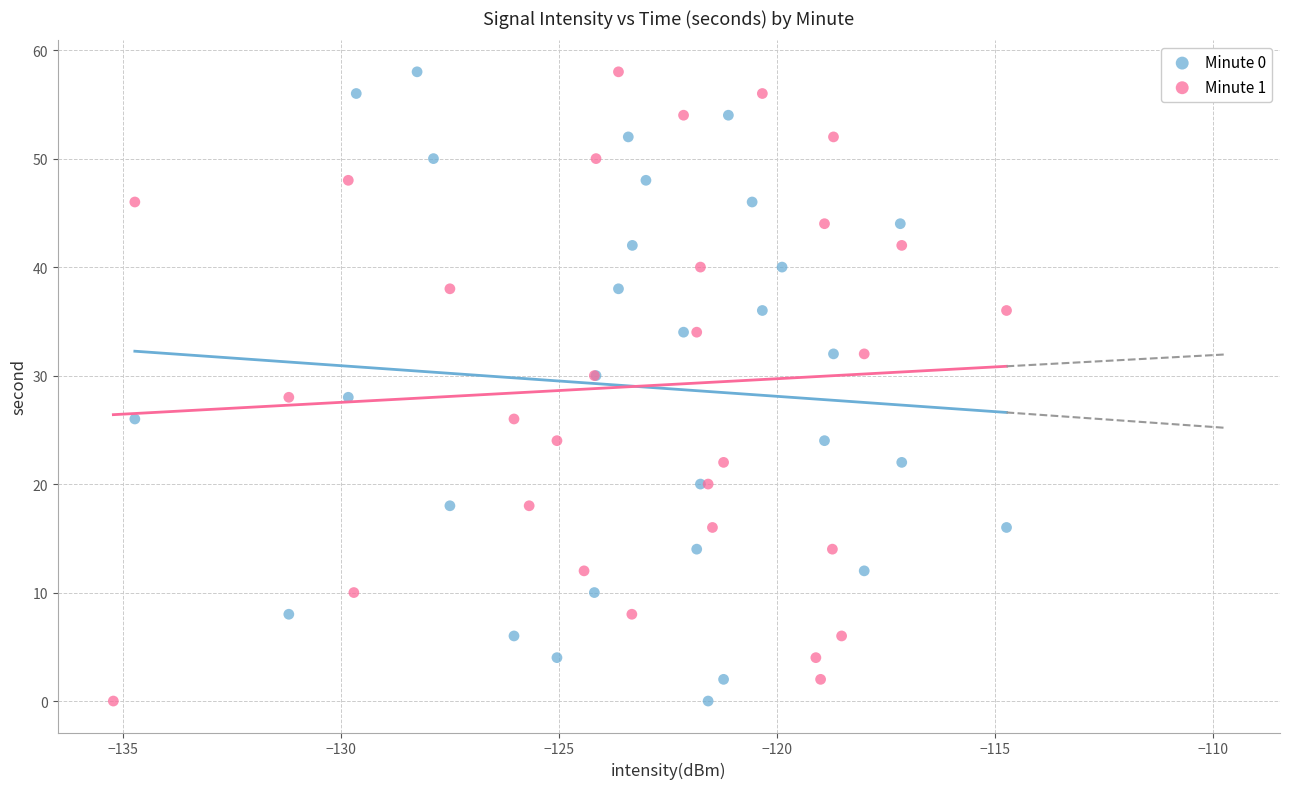

What are all the series names shown in the legend?

Minute 0, Minute 1